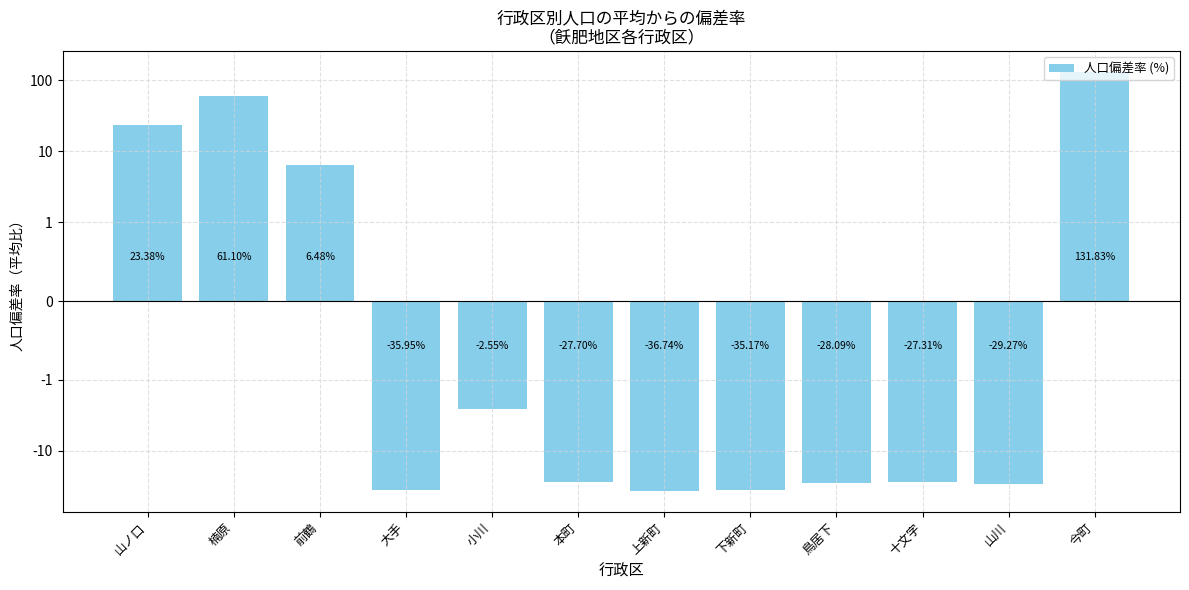

The chart shows a value of 35.2 at 山ノ口. True or false?

False